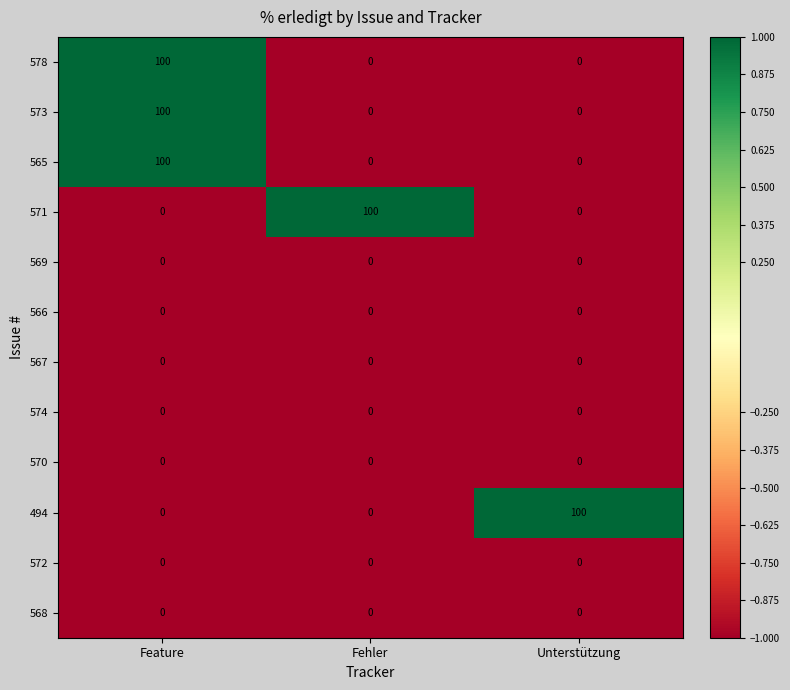

At how many categories does at least one series exceed 0?

3